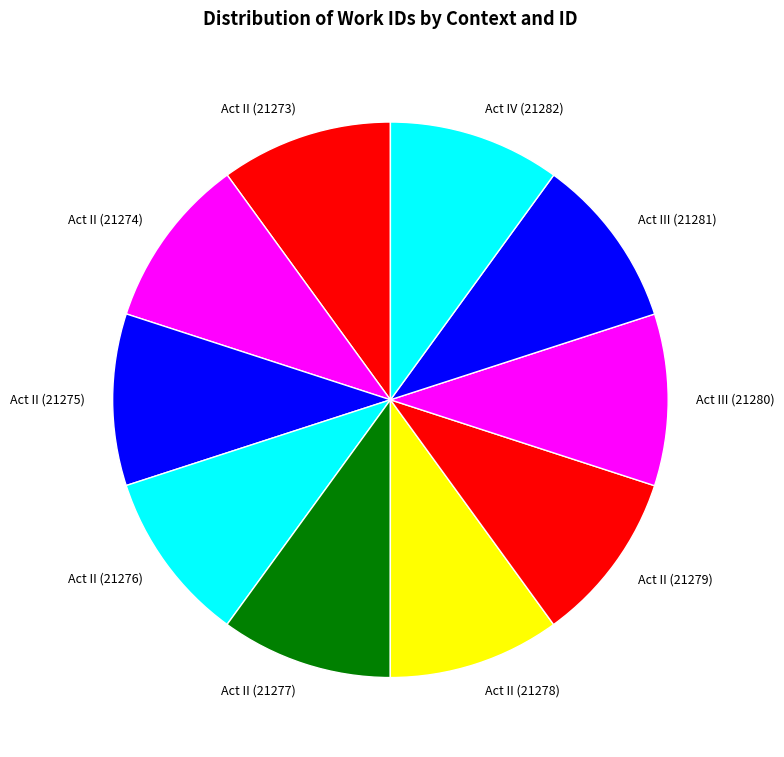

Is Act II (21275) the majority of the pie?

No